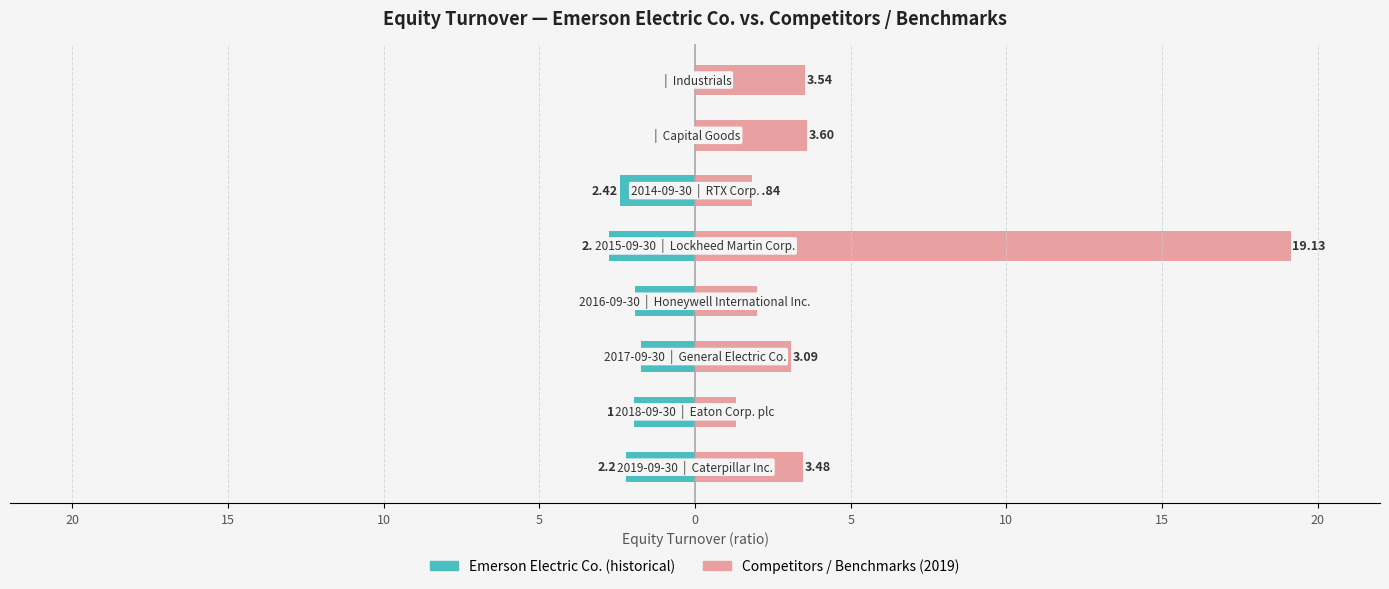

Reading right to left, transcribe all the data shown in this chart.

Emerson Electric Co.: 0.0	0.0	-2.4	-2.8	-1.9	-1.8	-1.9	-2.2
Competitors / Benchmarks (2019): 3.5	3.6	1.8	19.1	2.0	3.1	1.3	3.5